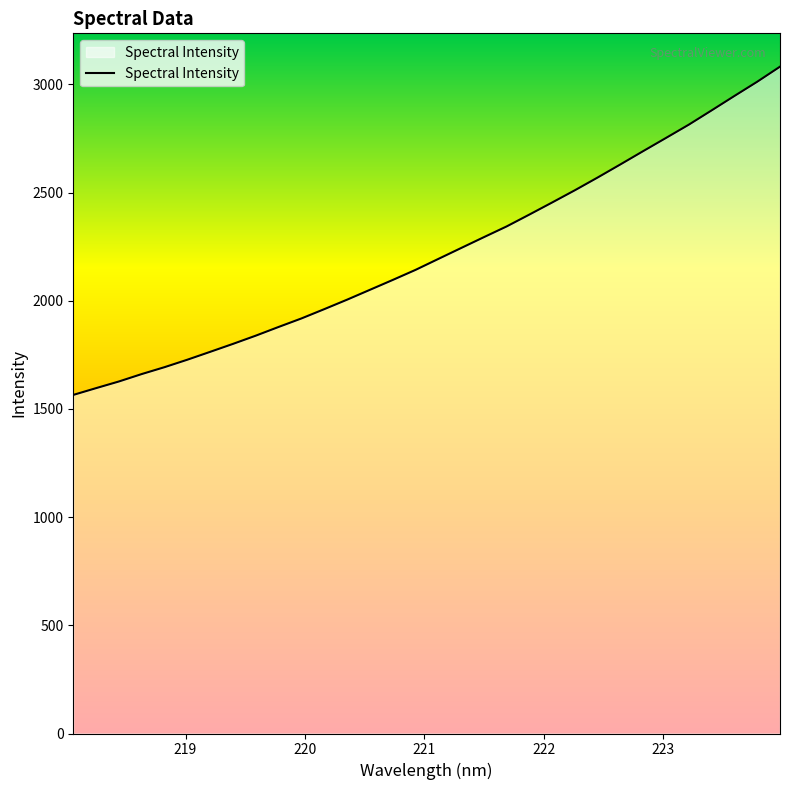

What is the minimum value shown in the chart?

1565.1